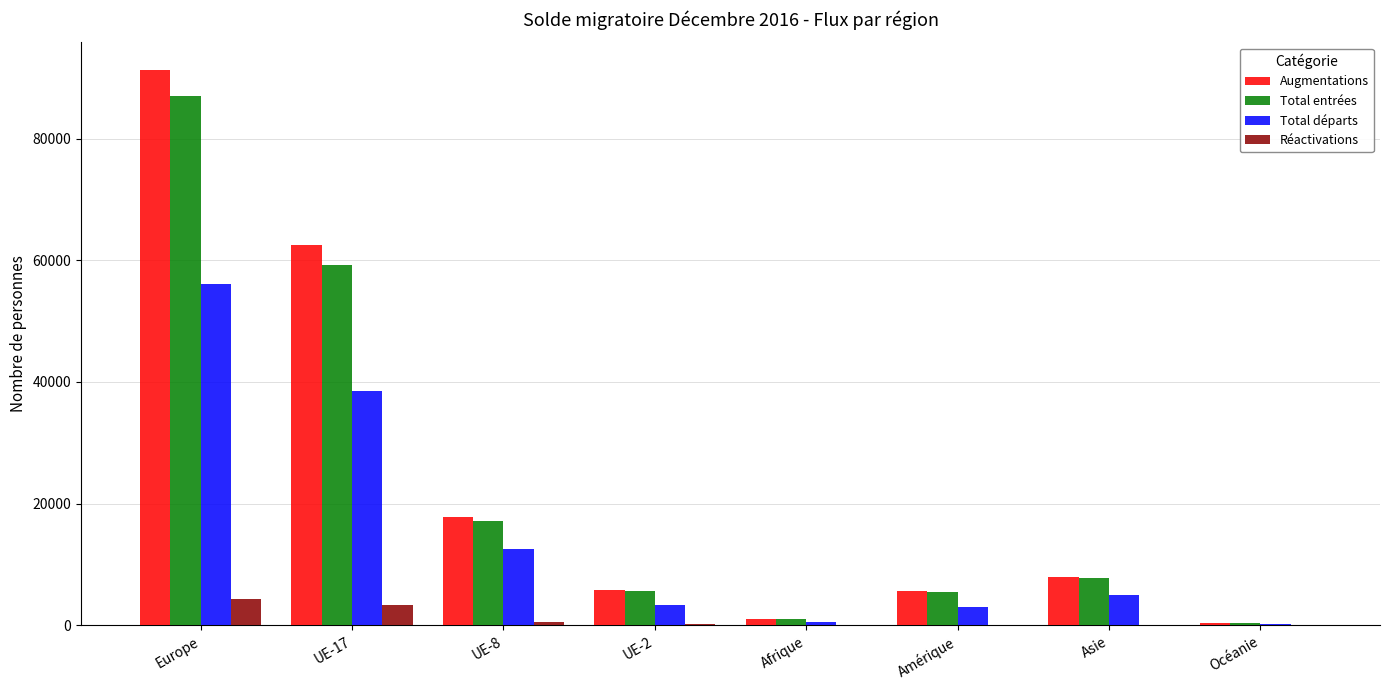

The value of Augmentations at UE-8 is 17771. True or false?

True